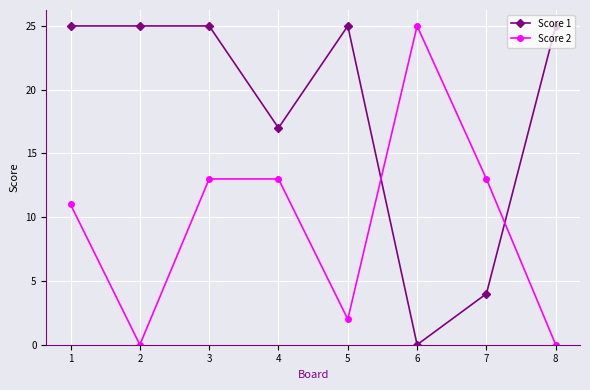

Rank the series by their average value, from lowest to highest.

Score 2, Score 1